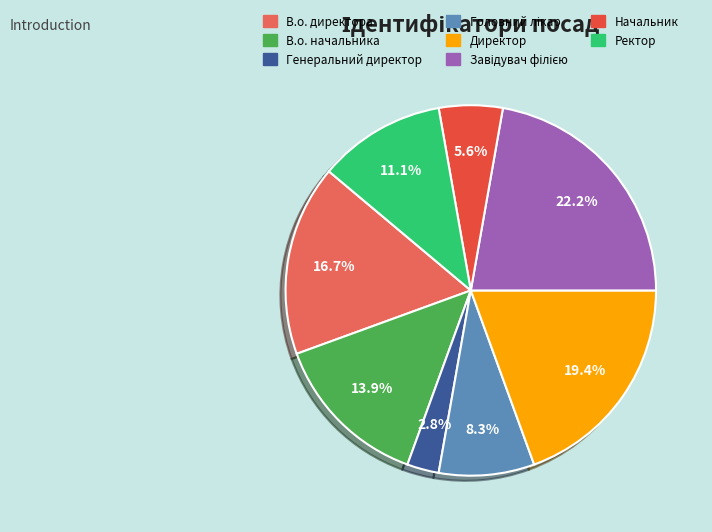

Which slice is the smallest?

Генеральний директор